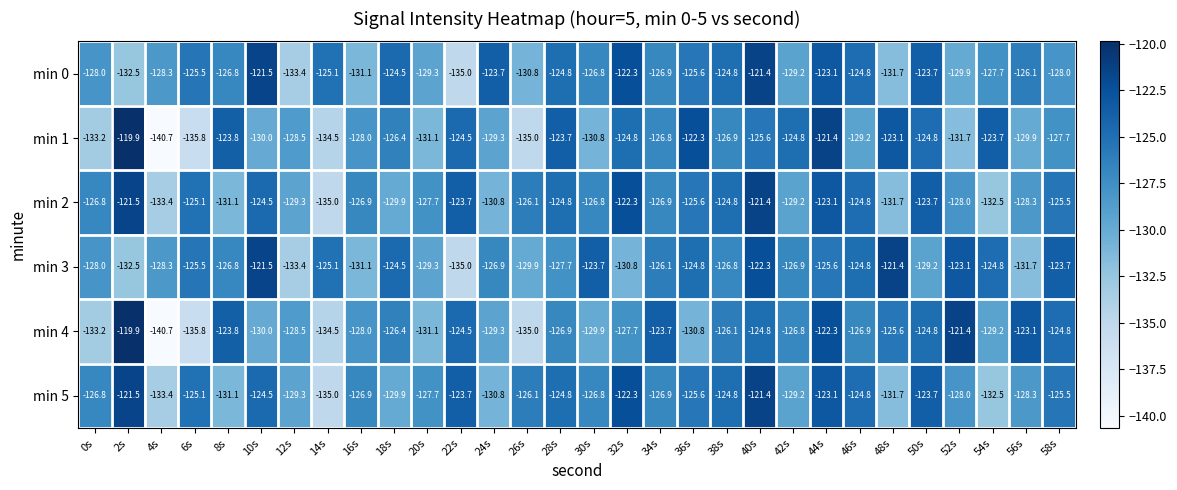

What is the smallest value displayed?

-140.7